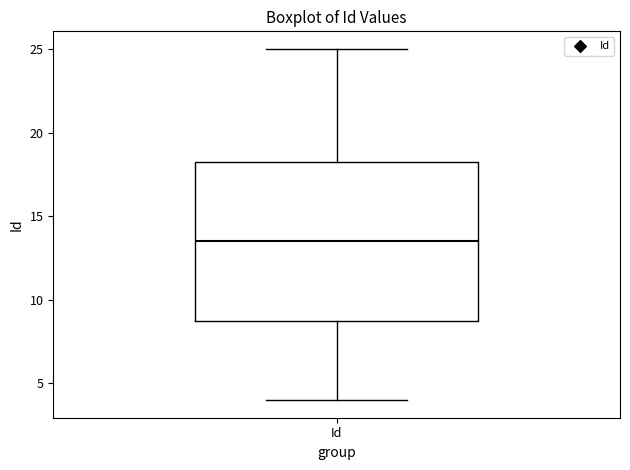

Where does the upper whisker of the box for Id end on the y-axis? The values are not printed on the chart, so give them approximately, as read against the axis.

25.0